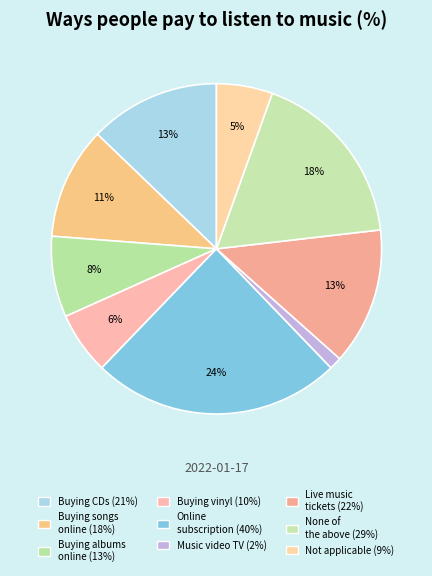

How many segments does this pie chart have?

9